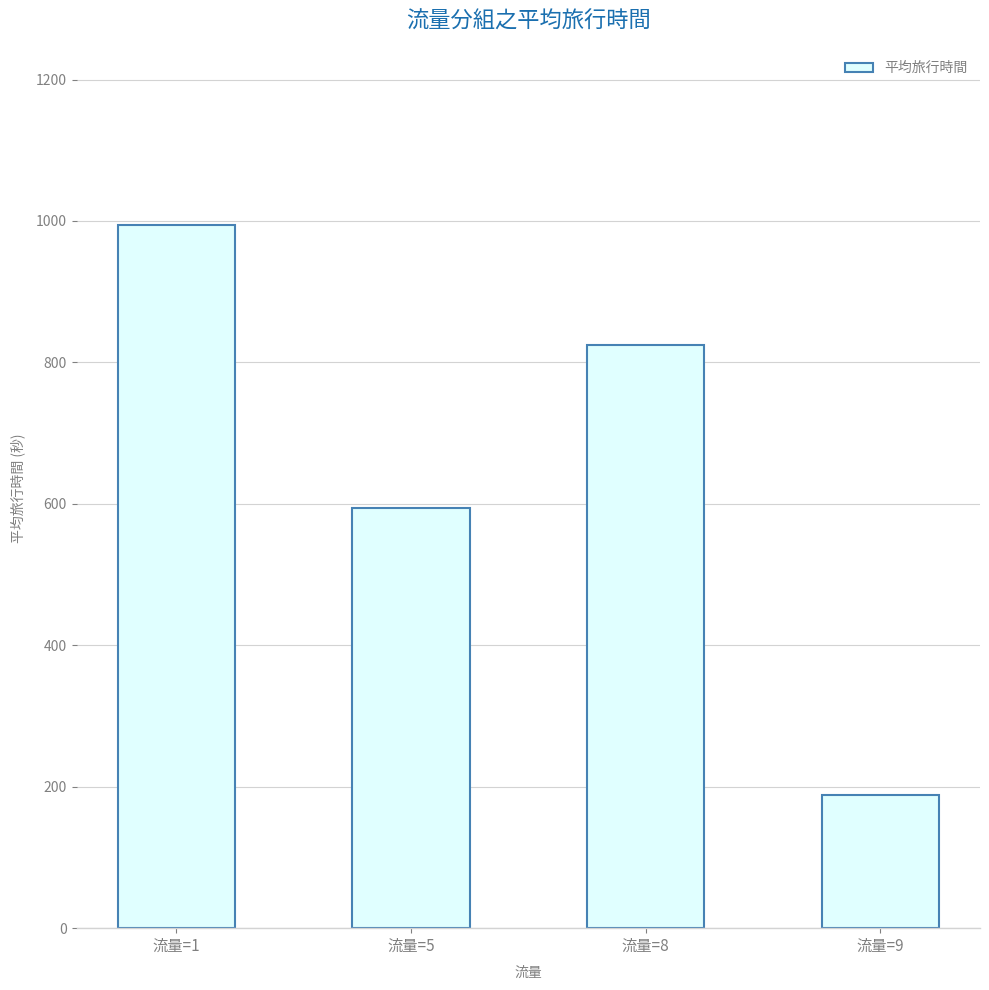

Rank the categories by value from highest to lowest.

流量=1, 流量=8, 流量=5, 流量=9